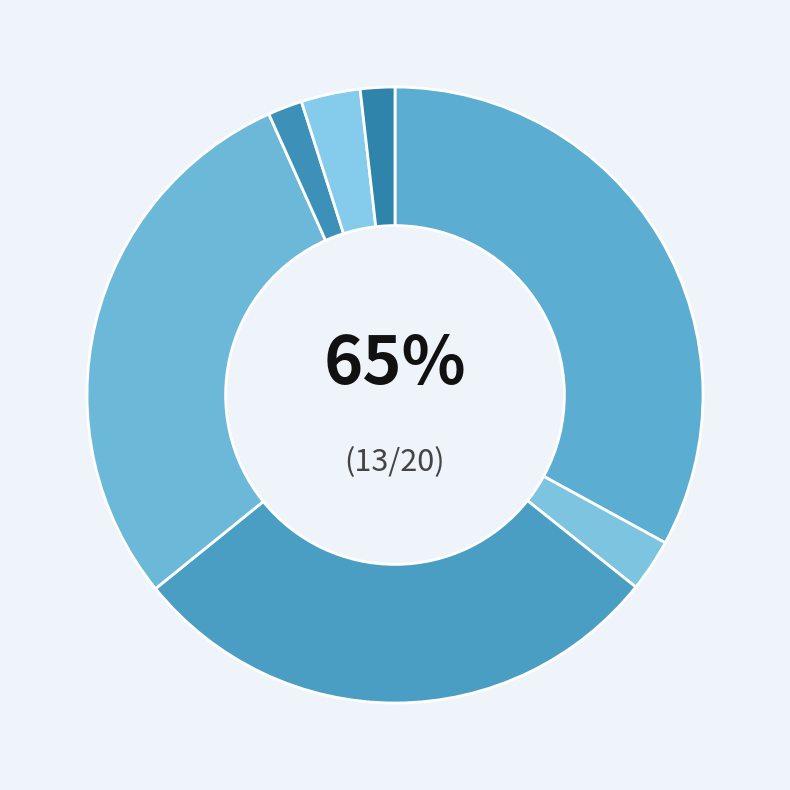

Which slice is the smallest?

Henry and Mudge Wild Goose